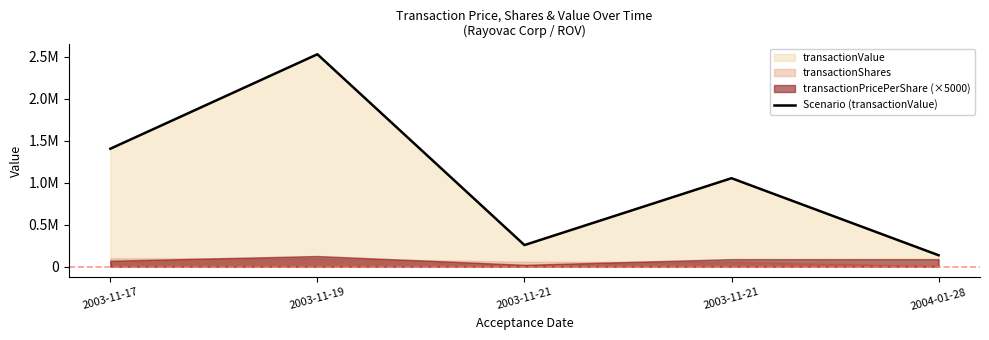

True or false: the data shows 798976 at 2003-11-17.

False